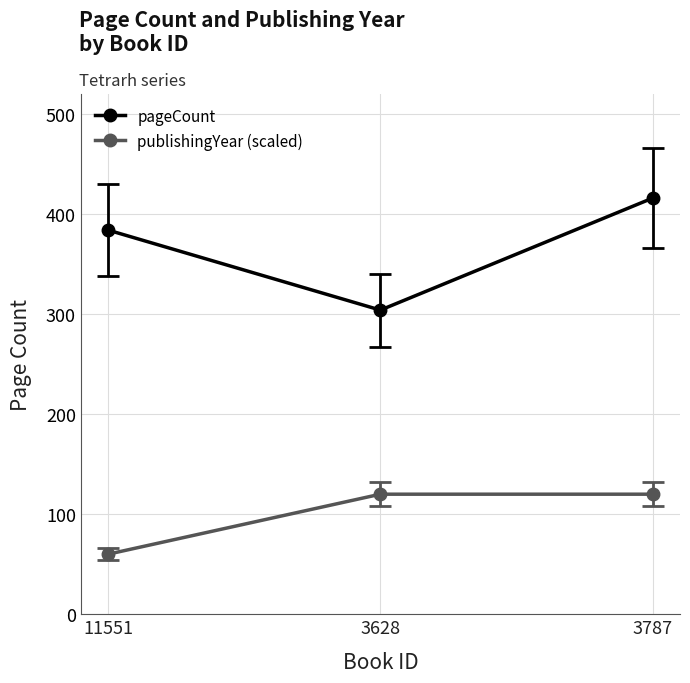

List the series in order of their overall mean, lowest first.

publishingYear (scaled), pageCount